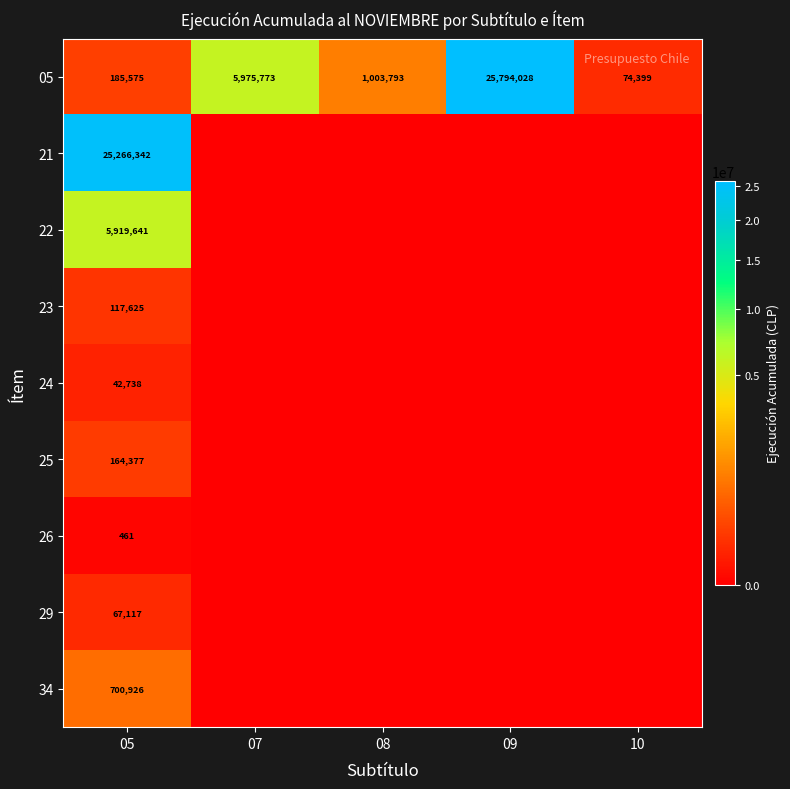

How many data points in 05 are less than 1003793?

2